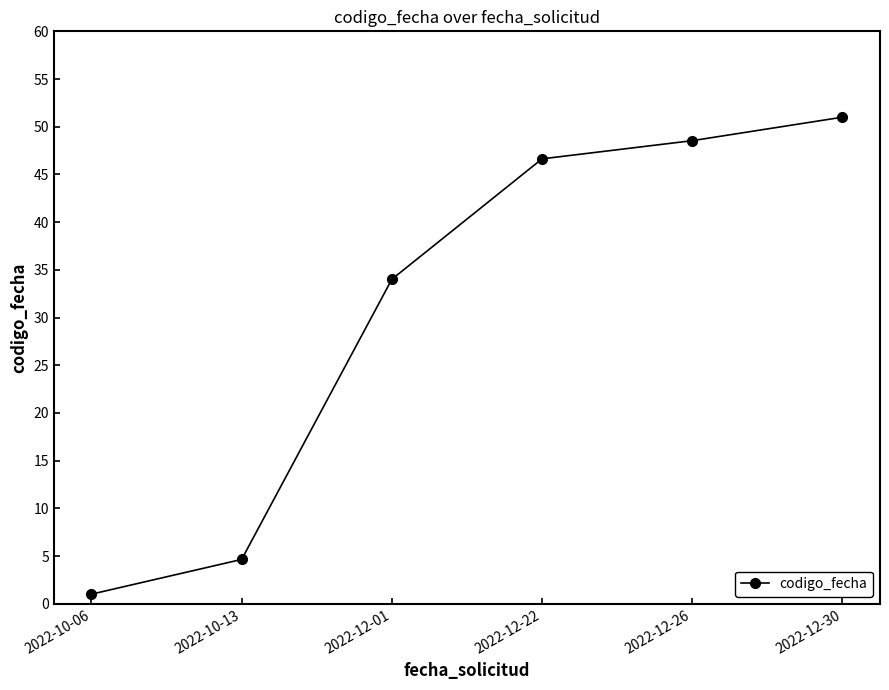

List the labels in order of value, largest first.

2022-12-30, 2022-12-26, 2022-12-22, 2022-12-01, 2022-10-13, 2022-10-06